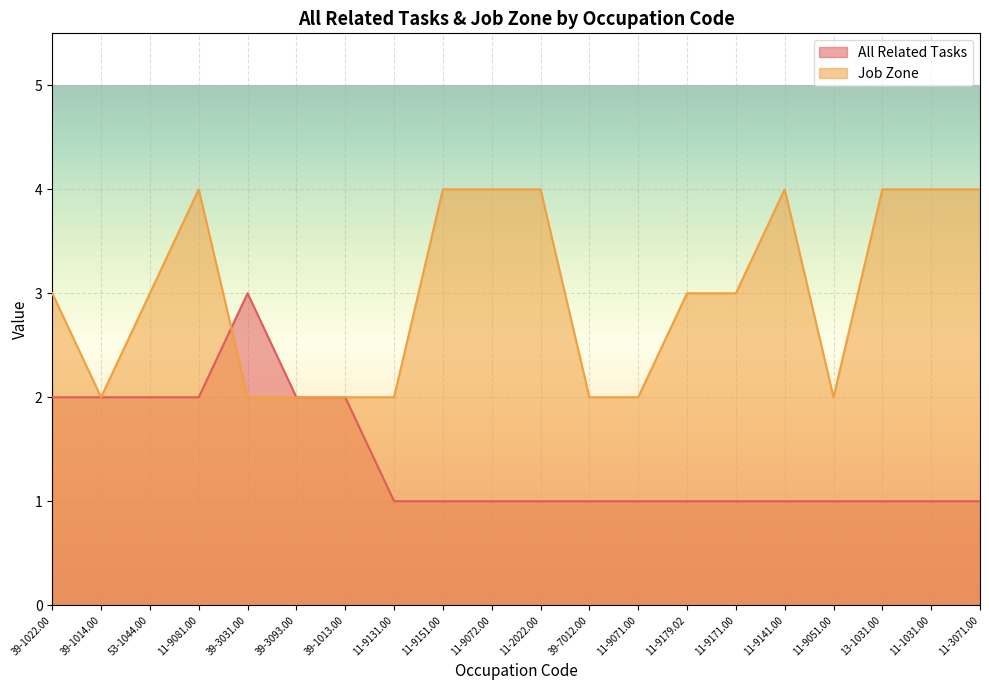

The Job Zone series shows 3 at 11-9071.00. True or false?

False